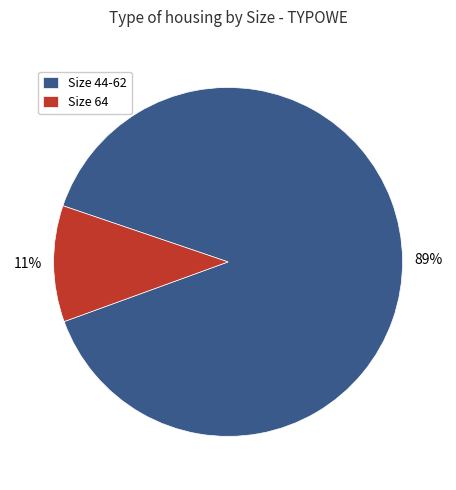

Which has a higher value, Size 44-62 or Size 64?

Size 44-62